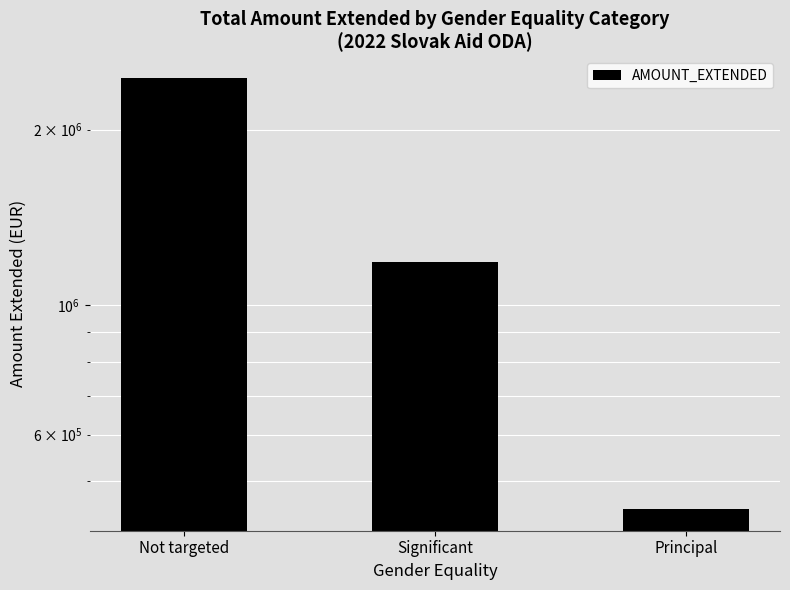

What is the average value?

1362646